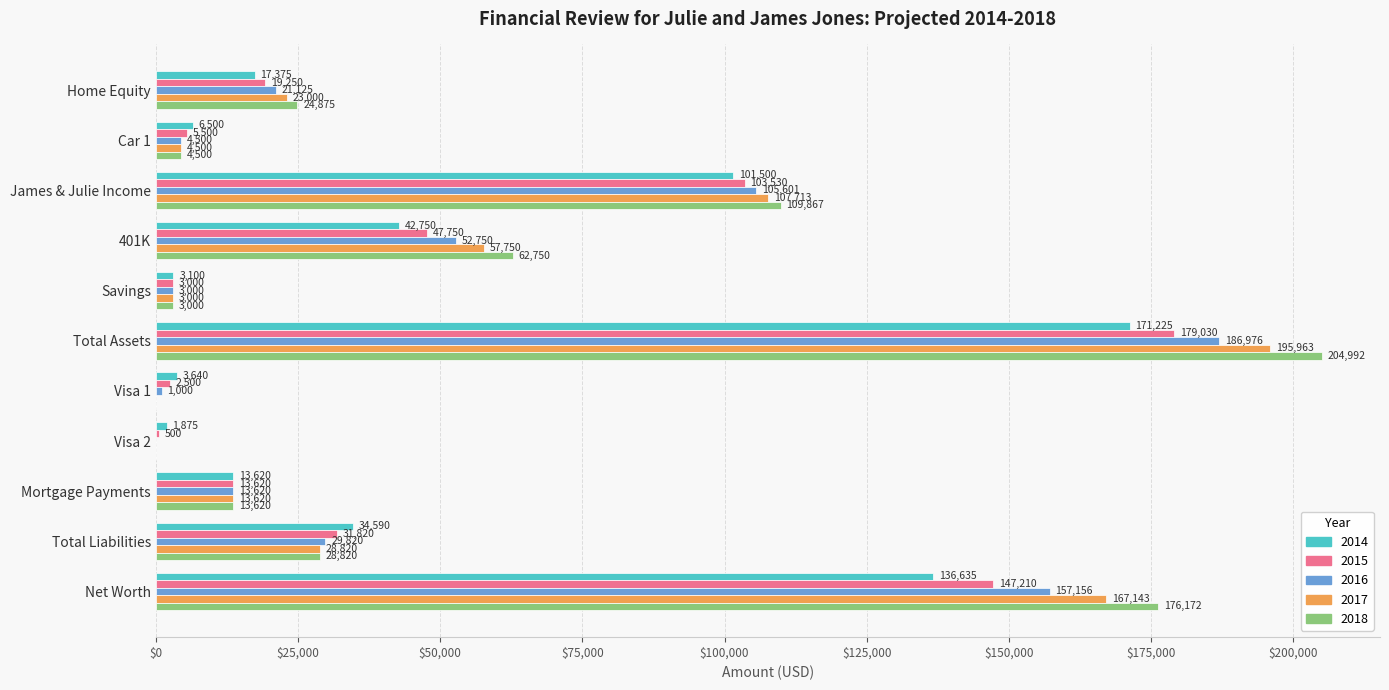

Which series changed the most between Total Assets and Total Liabilities?

2018